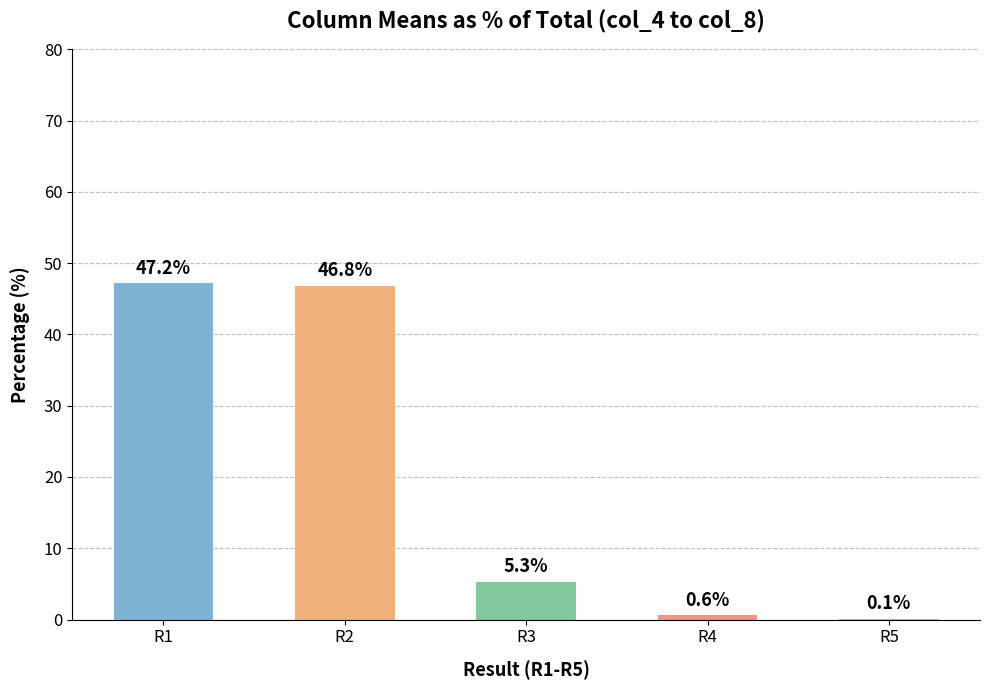

The value at R2 is 81.3. True or false?

False